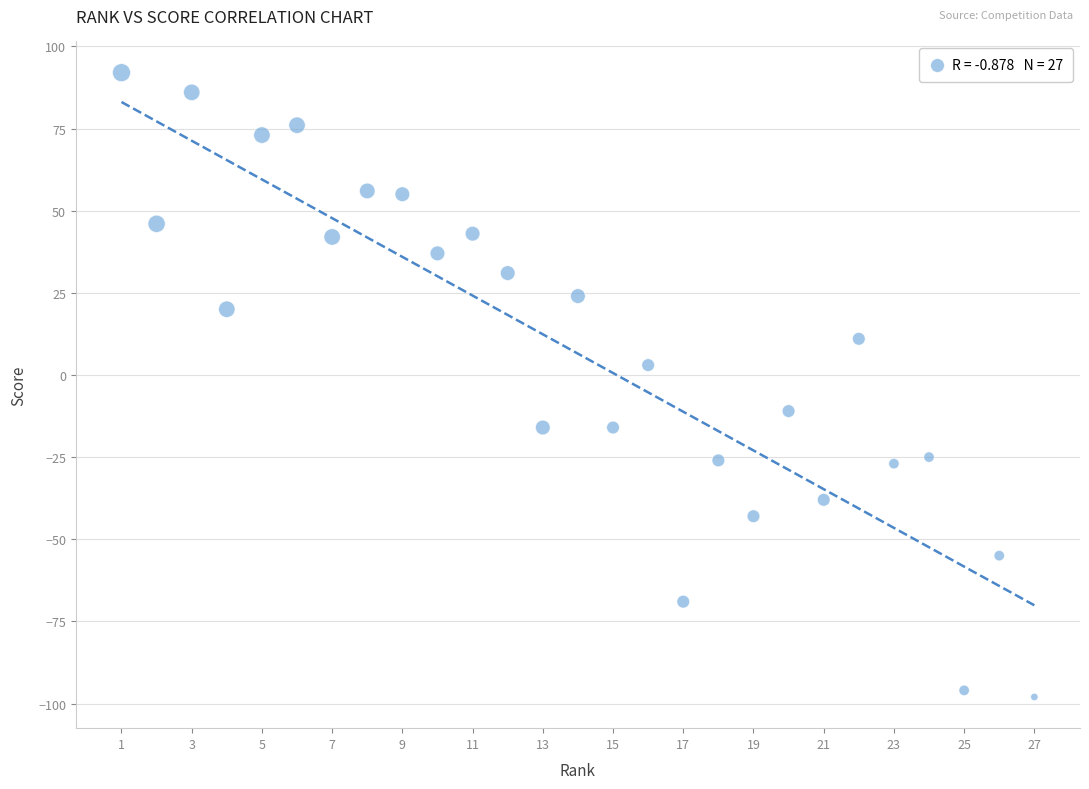

Count the number of points in this scatter plot.

27